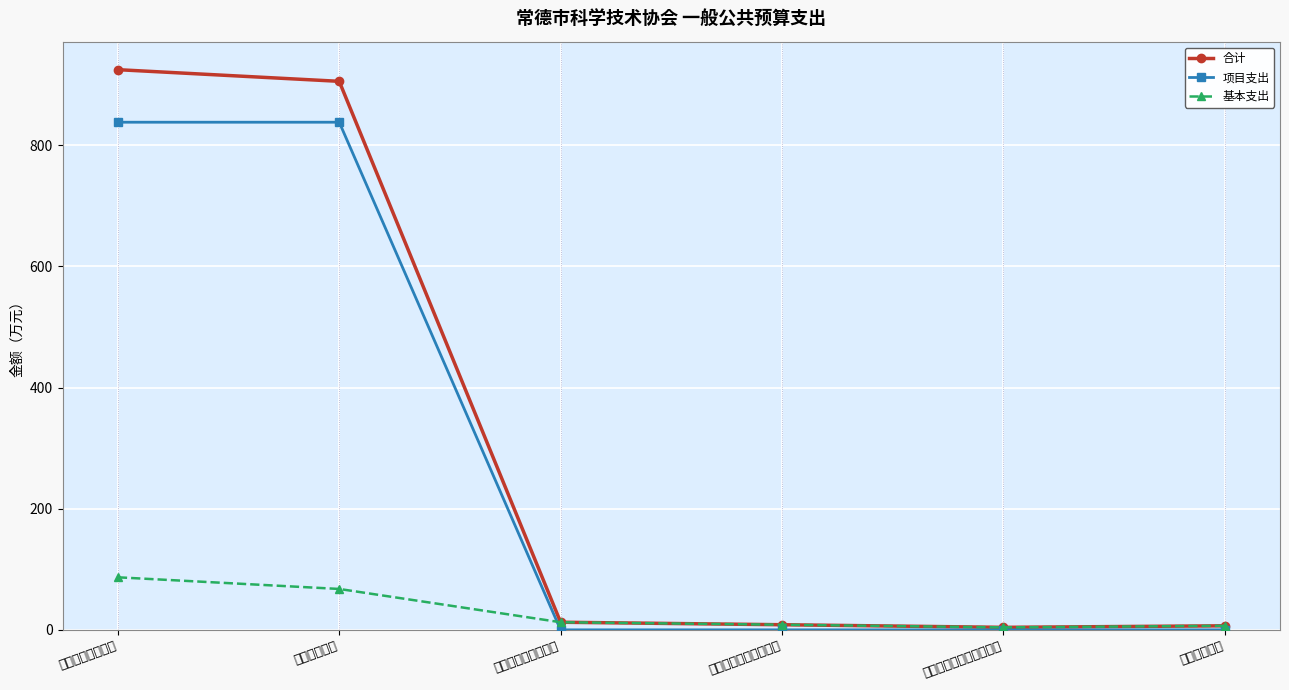

What is the label of the 2nd point from the right?

其他社会保障和就业支出